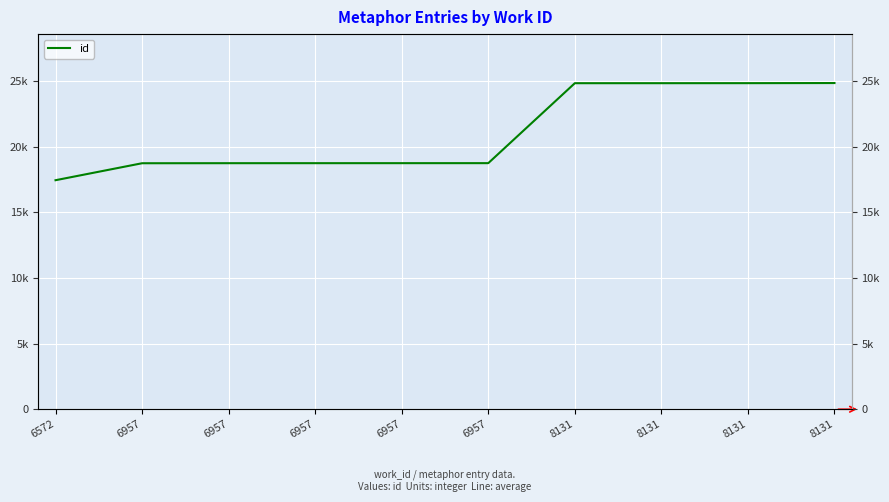

True or false: the data has more than 0 interior local peaks.

False